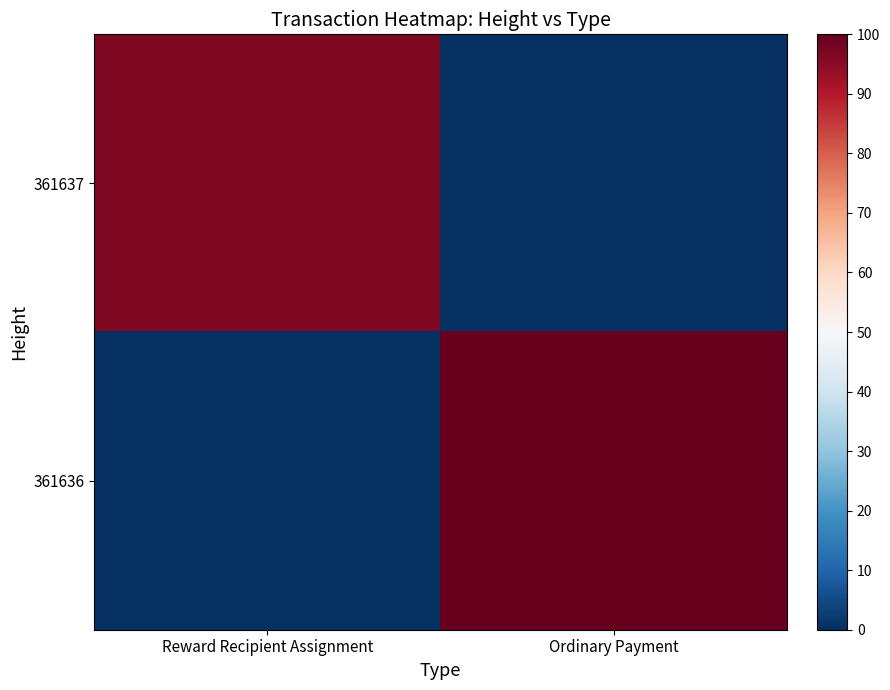

Rank the series by their average value, from lowest to highest.

361637, 361636